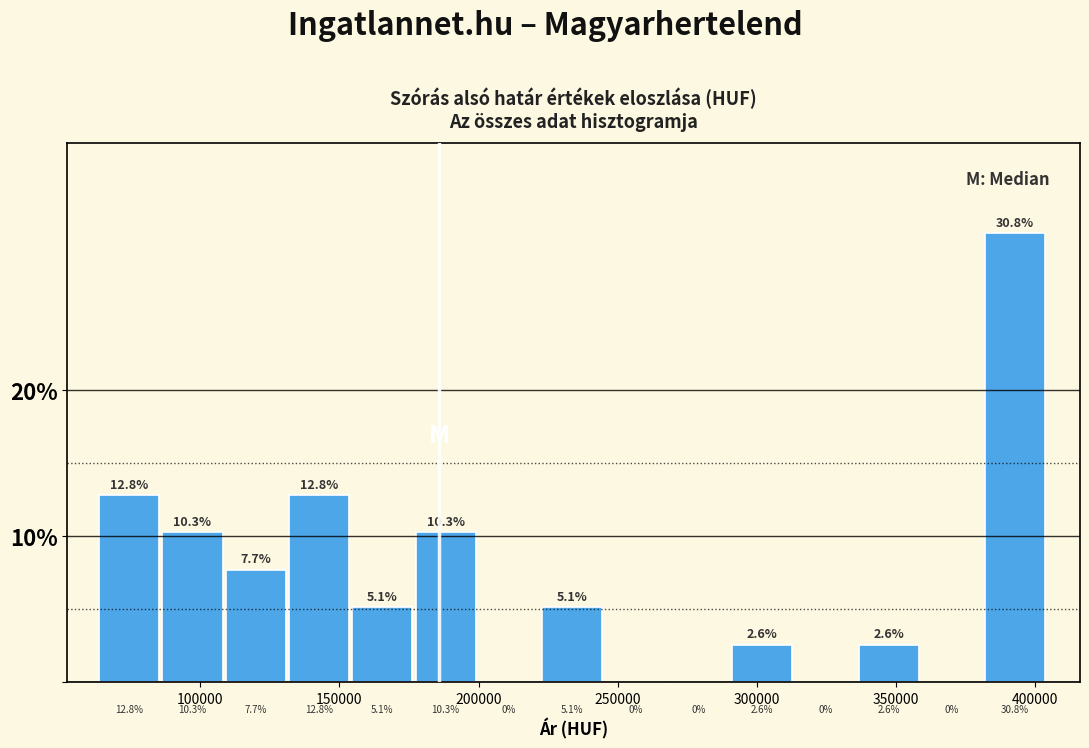

Reading left to right, transcribe this chart: for each bar, give the range it covers on the x-axis and its height. The bar edges are not printed on the chart, so give them approximately, as read against the axis.

65000 to 85000: 12.8
85000 to 110000: 10.3
110000 to 130000: 7.7
130000 to 155000: 12.8
155000 to 175000: 5.1
175000 to 200000: 10.3
200000 to 225000: 0.0
225000 to 245000: 5.1
245000 to 270000: 0.0
270000 to 290000: 0.0
290000 to 315000: 2.6
315000 to 335000: 0.0
335000 to 360000: 2.6
360000 to 380000: 0.0
380000 to 405000: 30.8